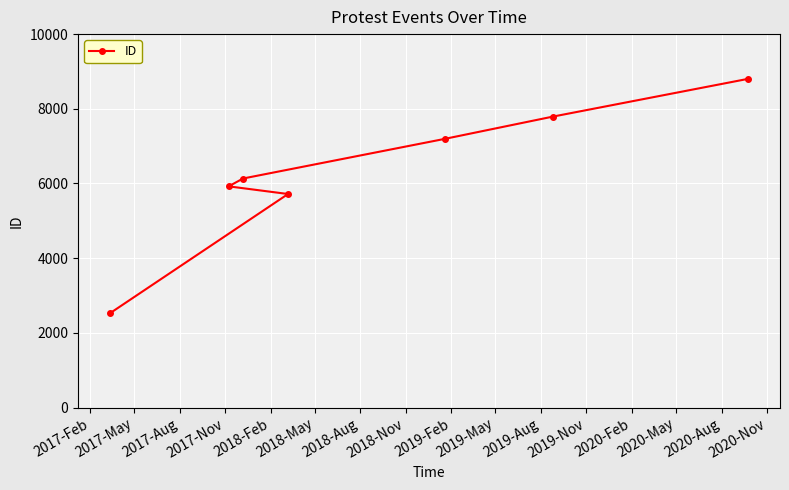

What is the value of the 4th point from the left?

5718